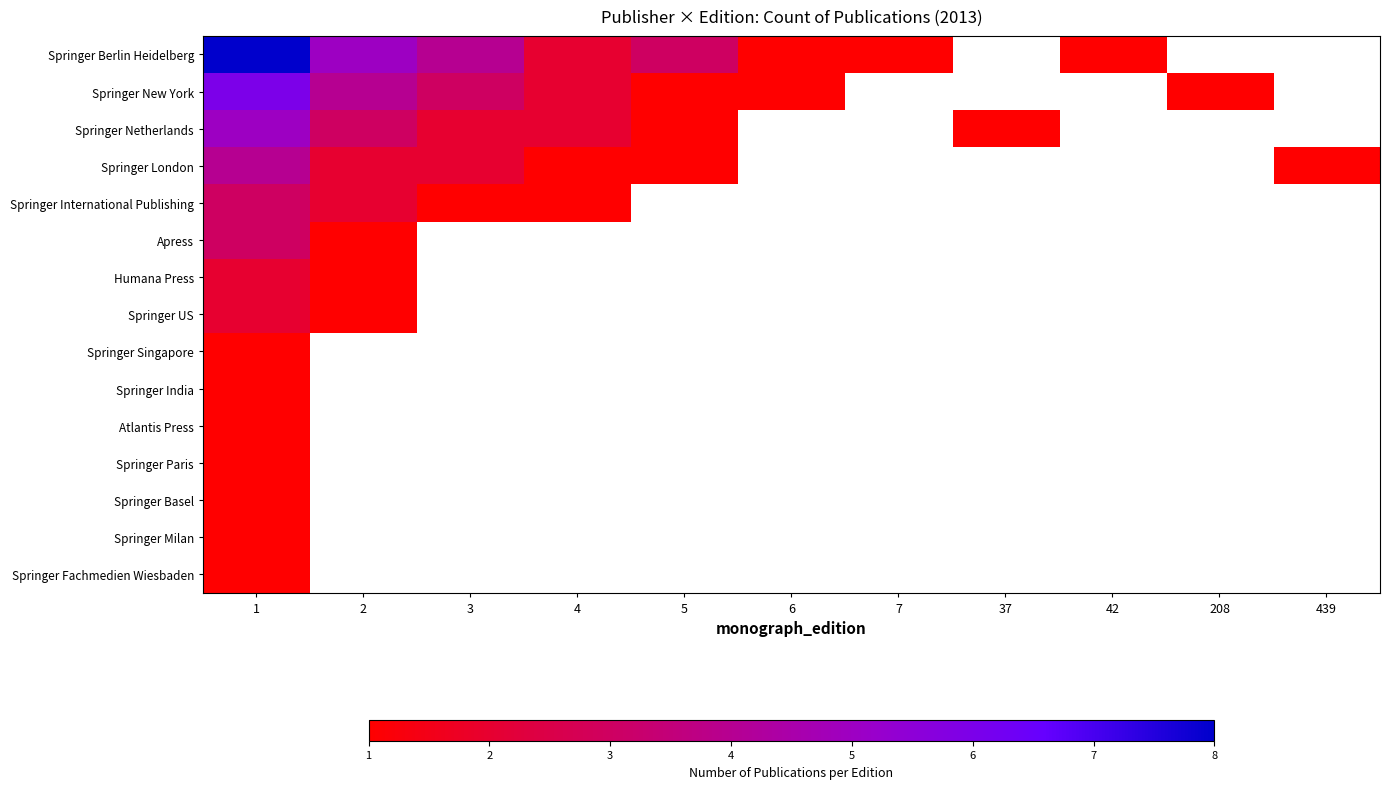

List the series in order of their peak value, lowest first.

Springer Singapore, Springer India, Atlantis Press, Springer Paris, Springer Basel, Springer Milan, Springer Fachmedien Wiesbaden, Humana Press, Springer US, Springer International Publishing, Apress, Springer London, Springer Netherlands, Springer New York, Springer Berlin Heidelberg